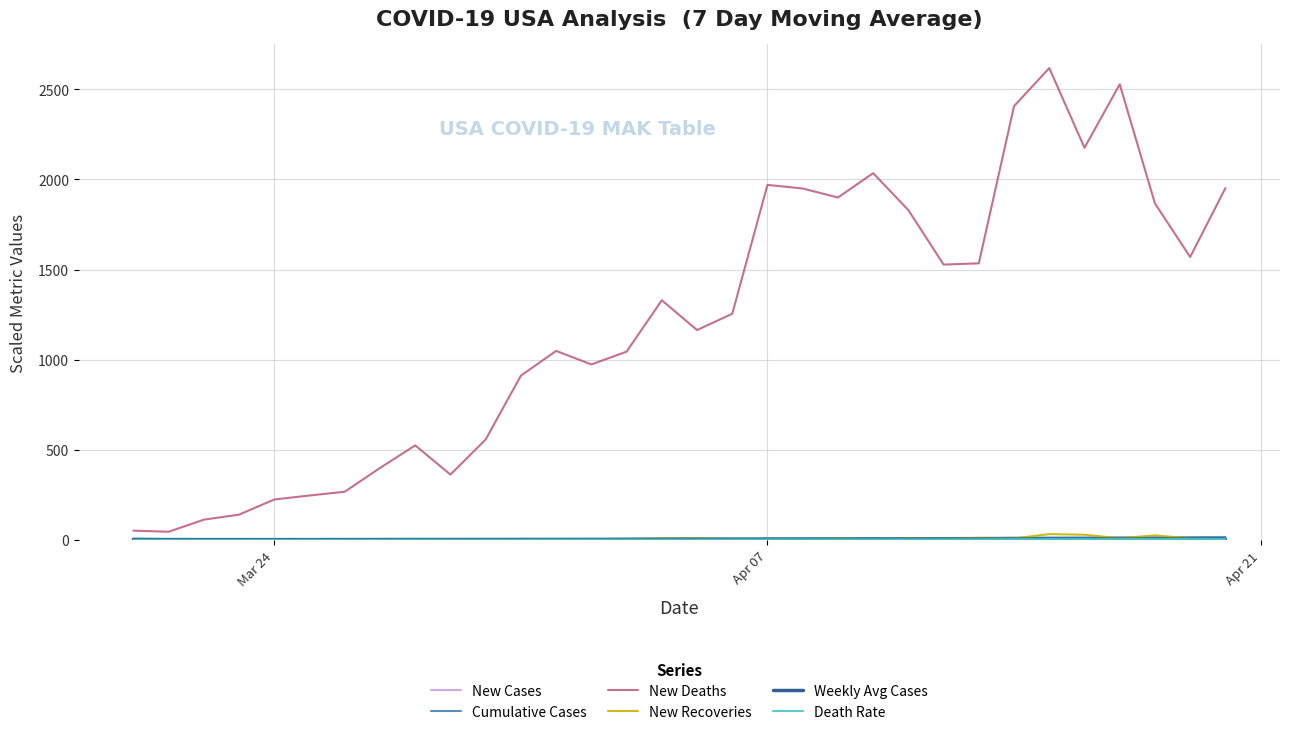

What is the sum of all New Deaths values?

38534.0